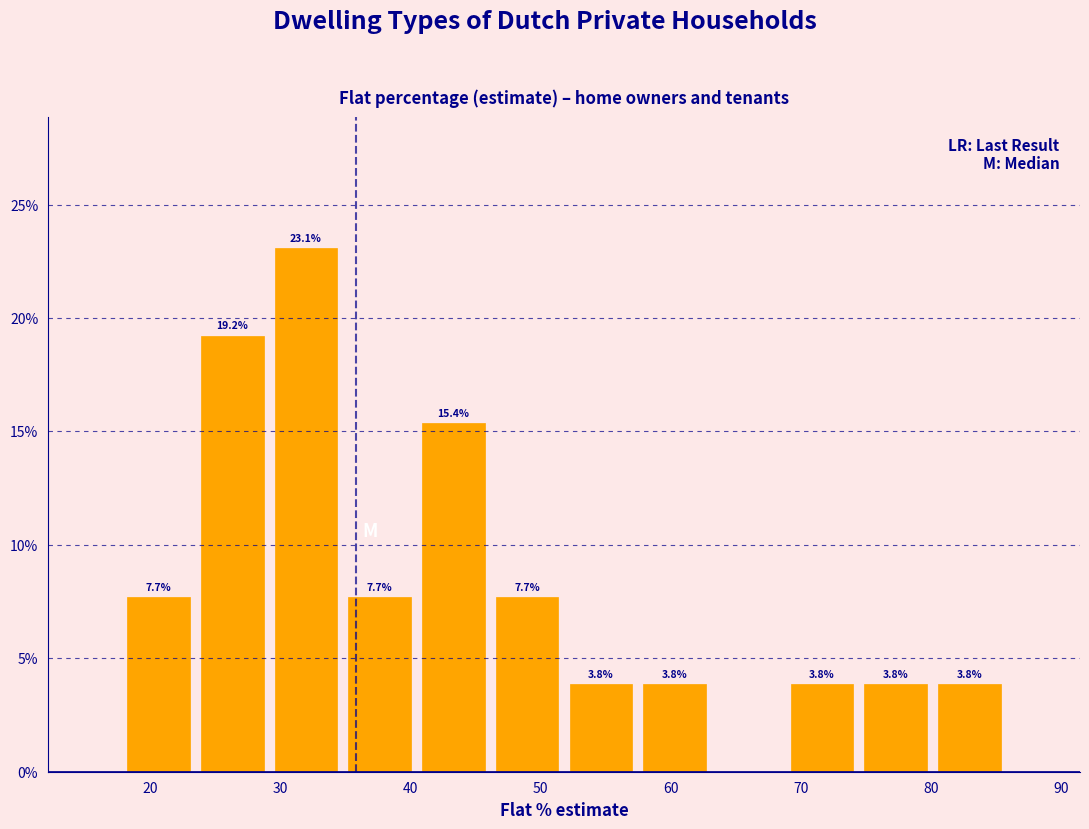

Which range on the x-axis has the tallest bar?

29 to 35